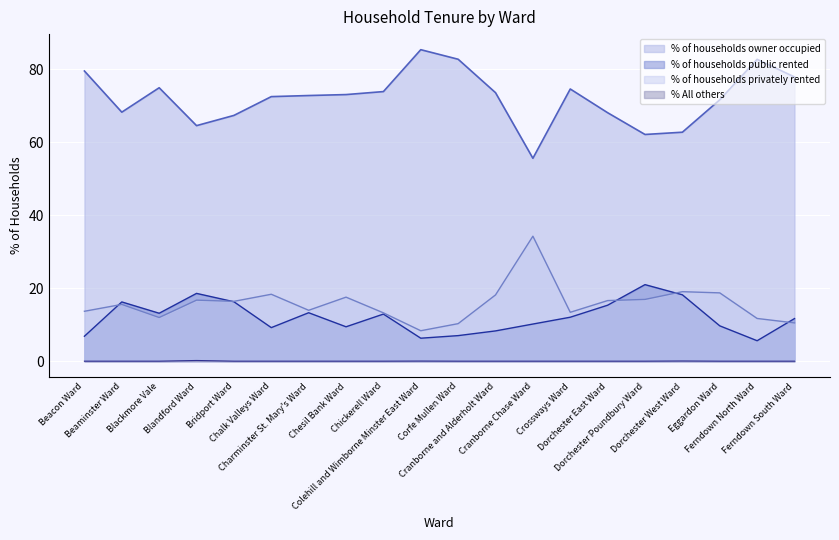

What position from the right is Bridport Ward?

16